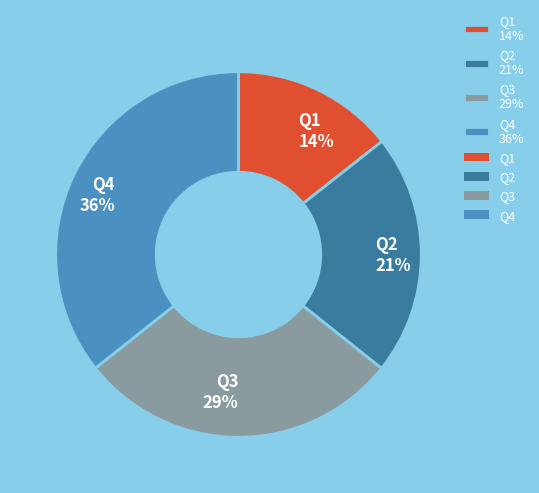

Which category has the smallest portion of the pie?

Q1 14%